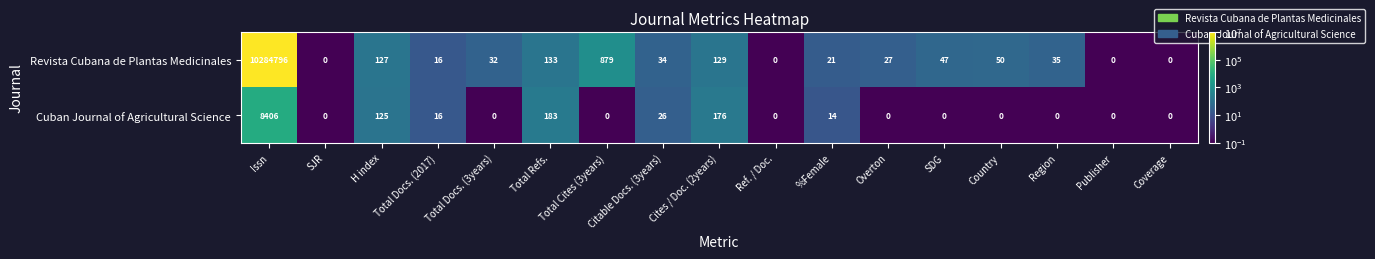

The Revista Cubana de Plantas Medicinales series shows 127 at H index. True or false?

True